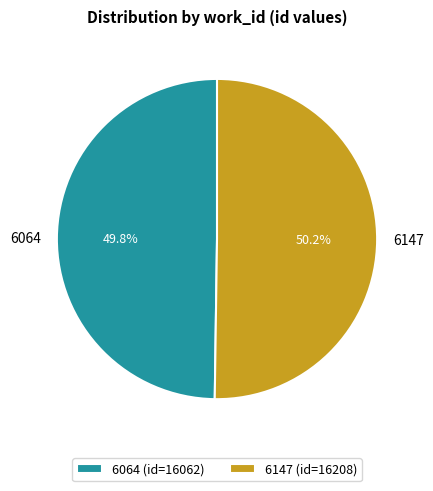

Combined, do 6064 and 6147 account for over 50%?

Yes